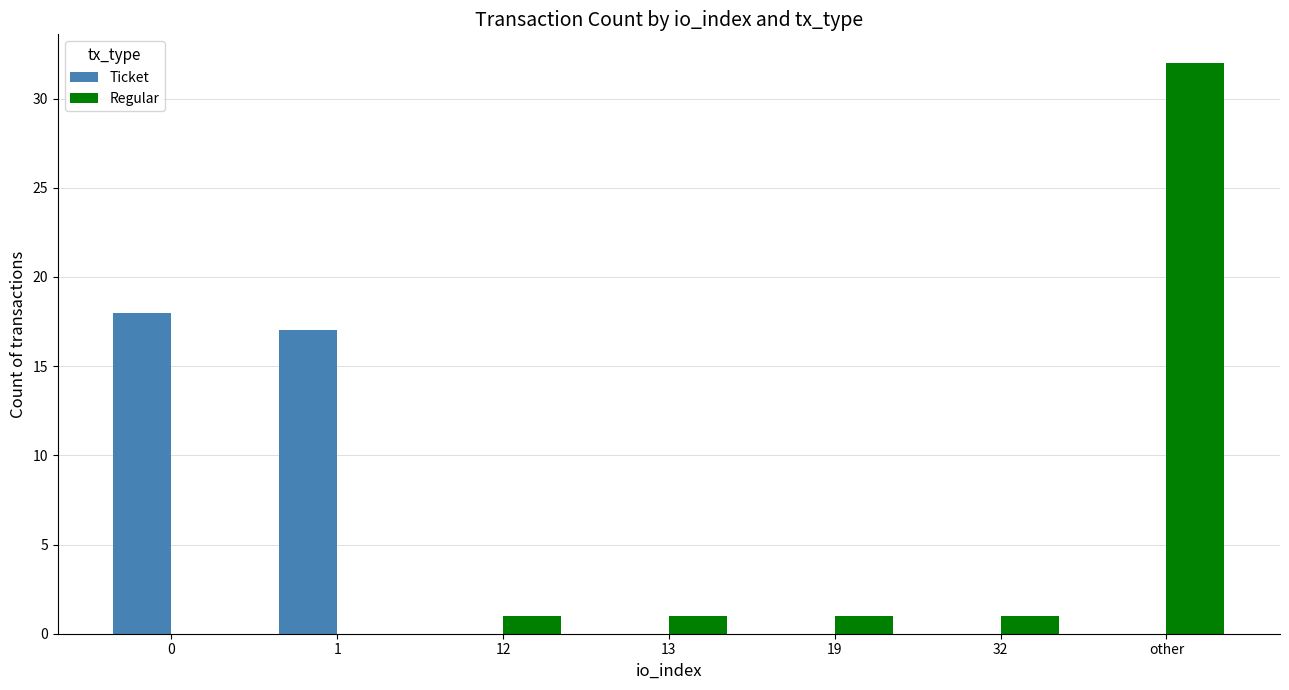

True or false: Regular has a value of 1 at 13.

True